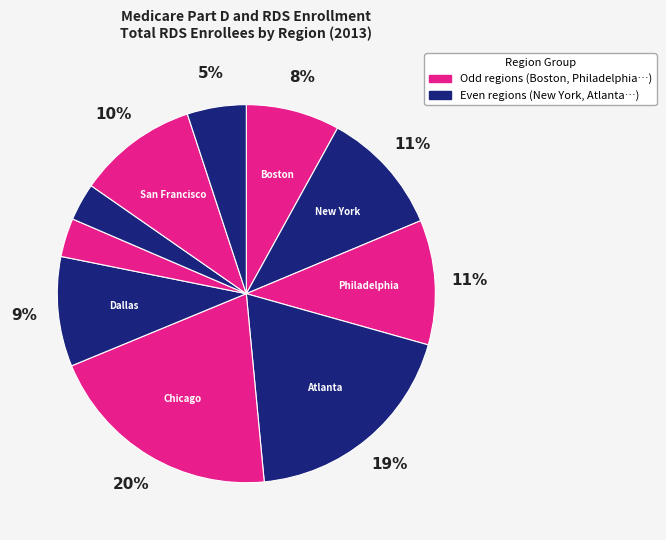

Does any single category account for the majority?

No